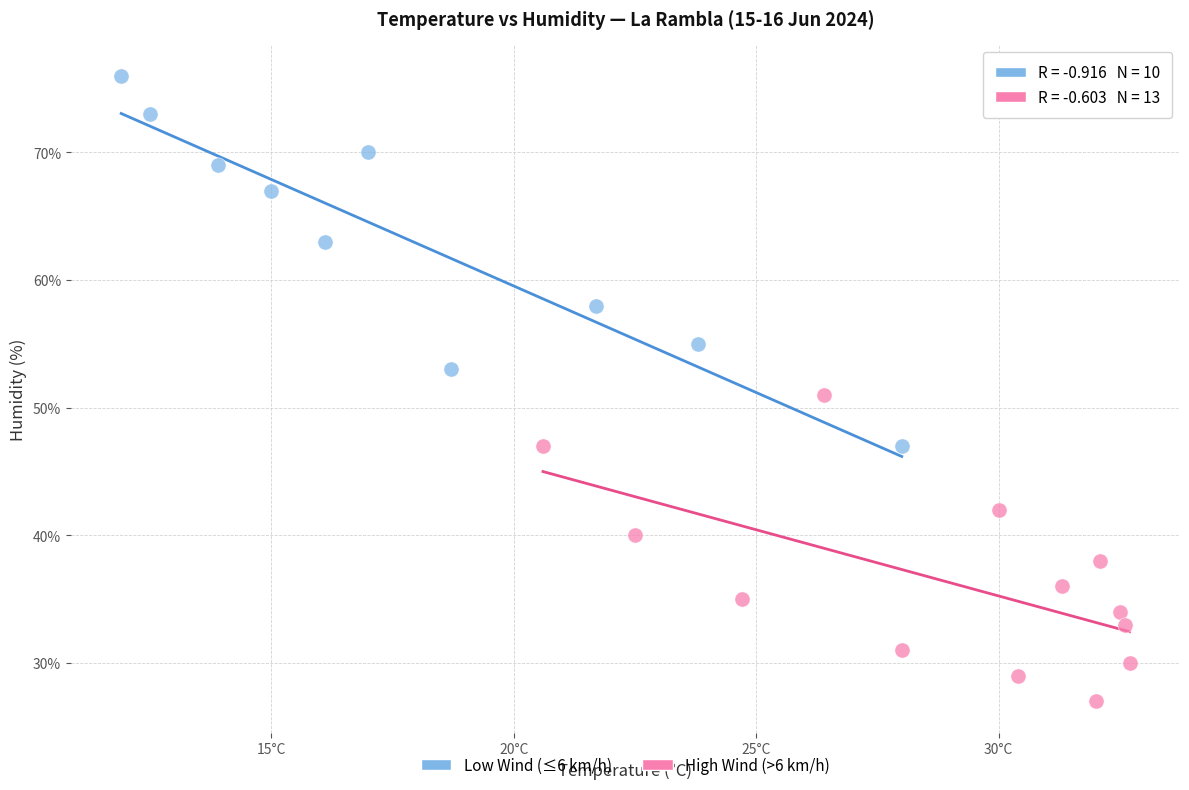

Which series has the widest spread of Y values?

Low Wind (≤6 km/h)